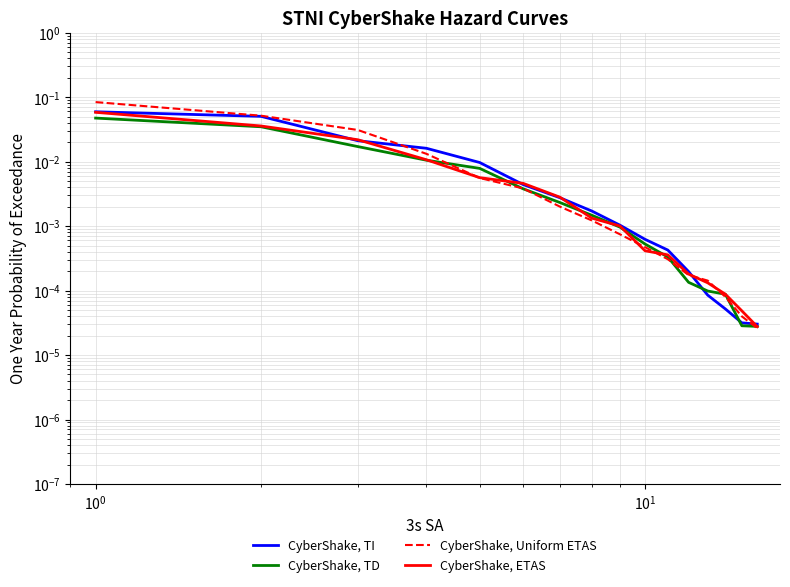

List the series in order of their overall mean, lowest first.

CyberShake, TD, CyberShake, ETAS, CyberShake, TI, CyberShake, Uniform ETAS